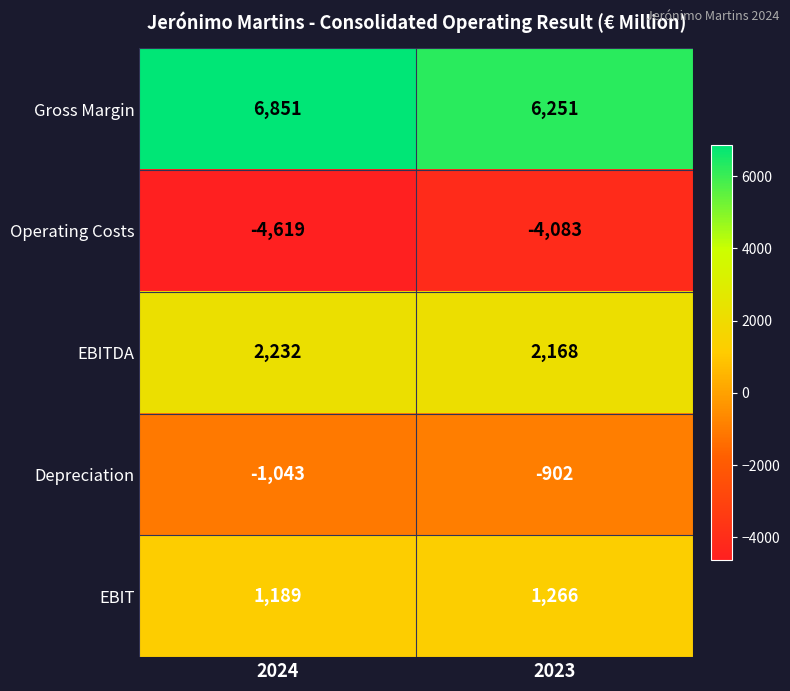

Reading left to right, what are all the values shown in this chart?

Gross Margin: 2024=6851	2023=6251
Operating Costs: 2024=-4619	2023=-4083
EBITDA: 2024=2232	2023=2168
Depreciation: 2024=-1043	2023=-902
EBIT: 2024=1189	2023=1266